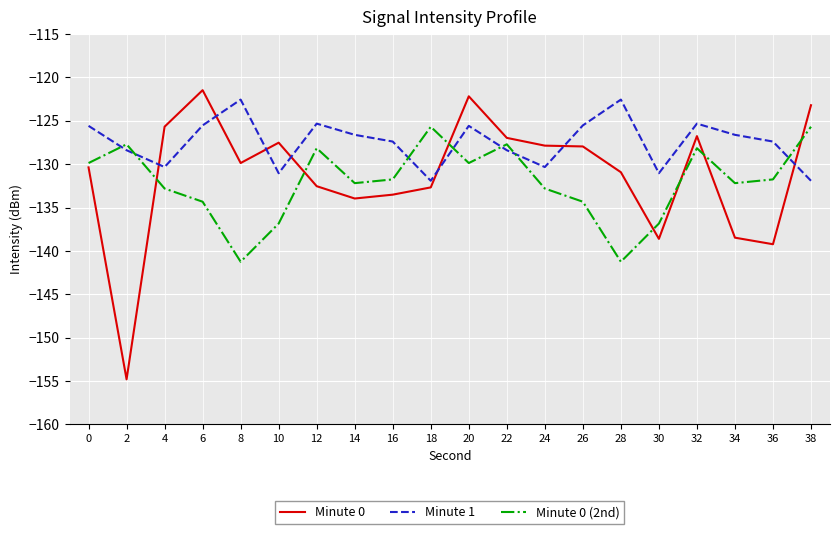

What is the total value across all series at 2?

-410.9